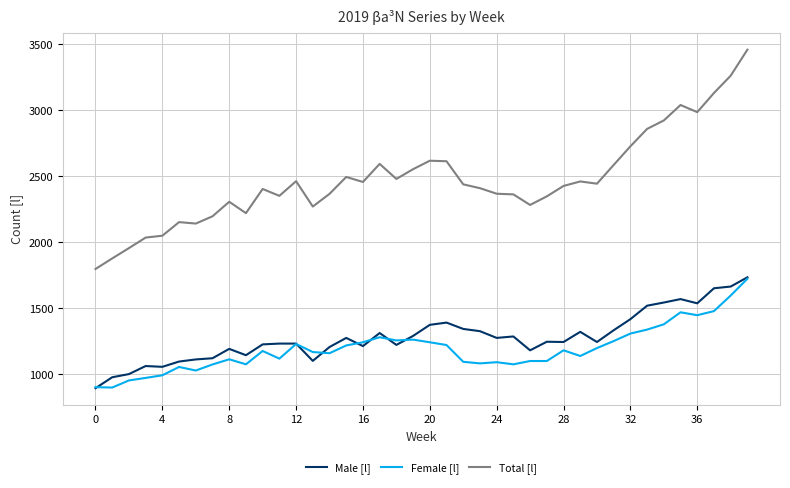

True or false: Total [l] and Female [l] cross at least once.

False